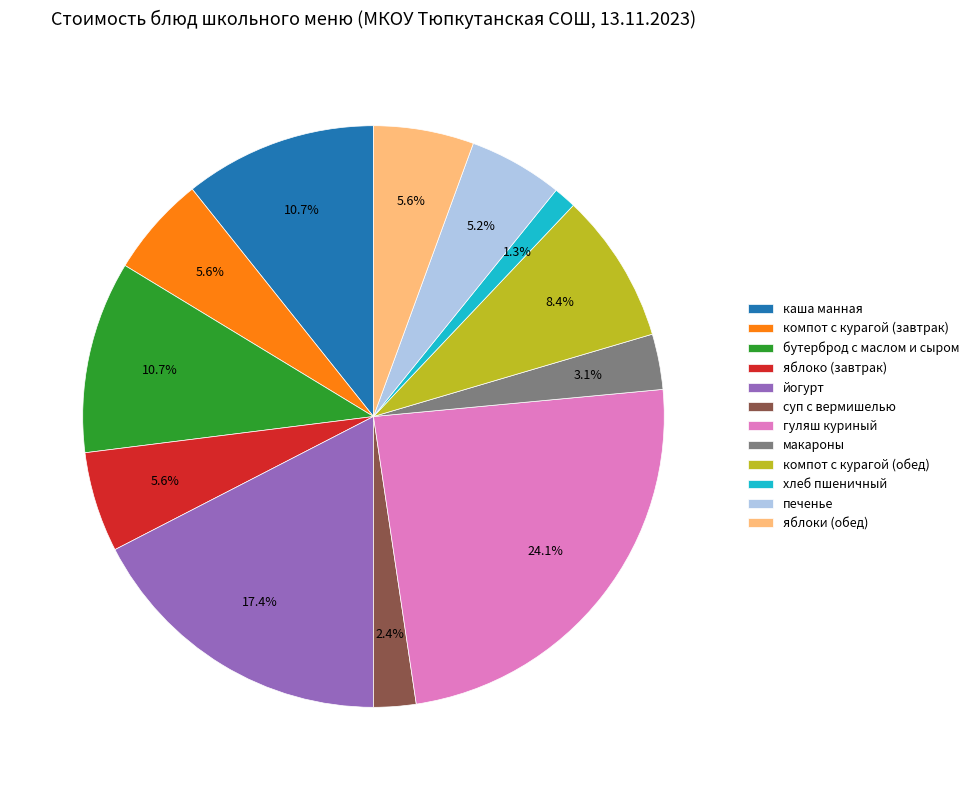

To the nearest percent, what percentage of the pie is яблоко (завтрак)?

6%